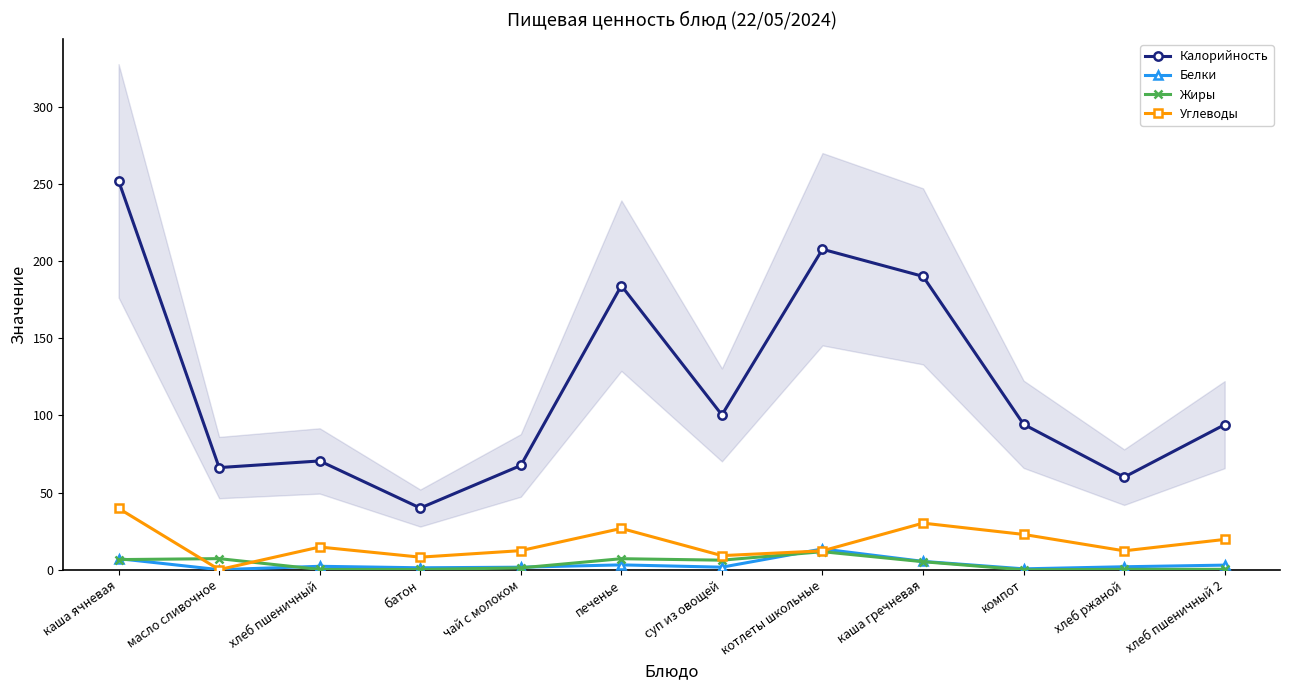

In Жиры, how many points are lower than both neighbors (excluding endpoints)?

3